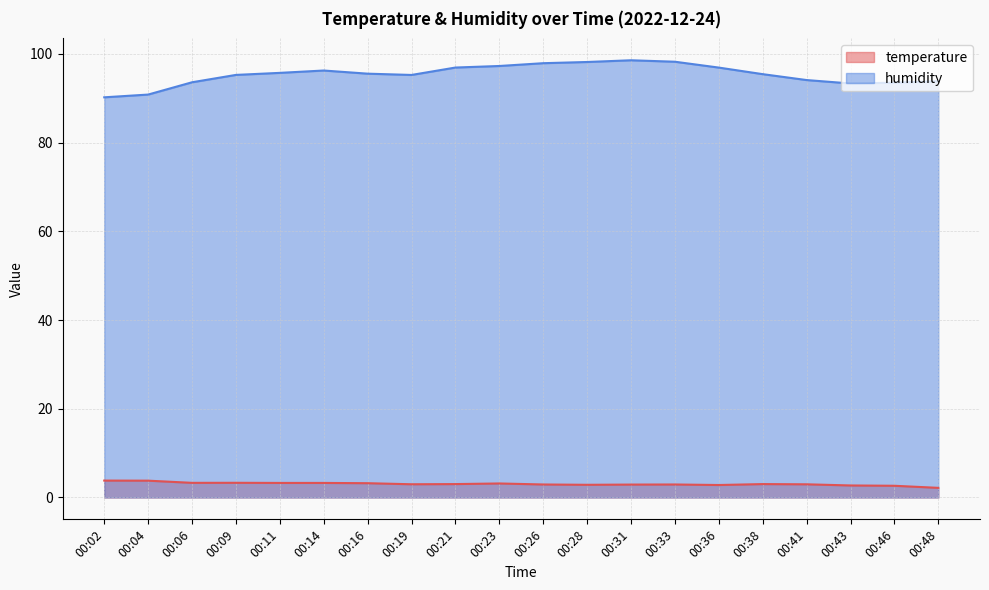

Is the value of humidity at 00:02 greater than the value of temperature at 00:38?

Yes